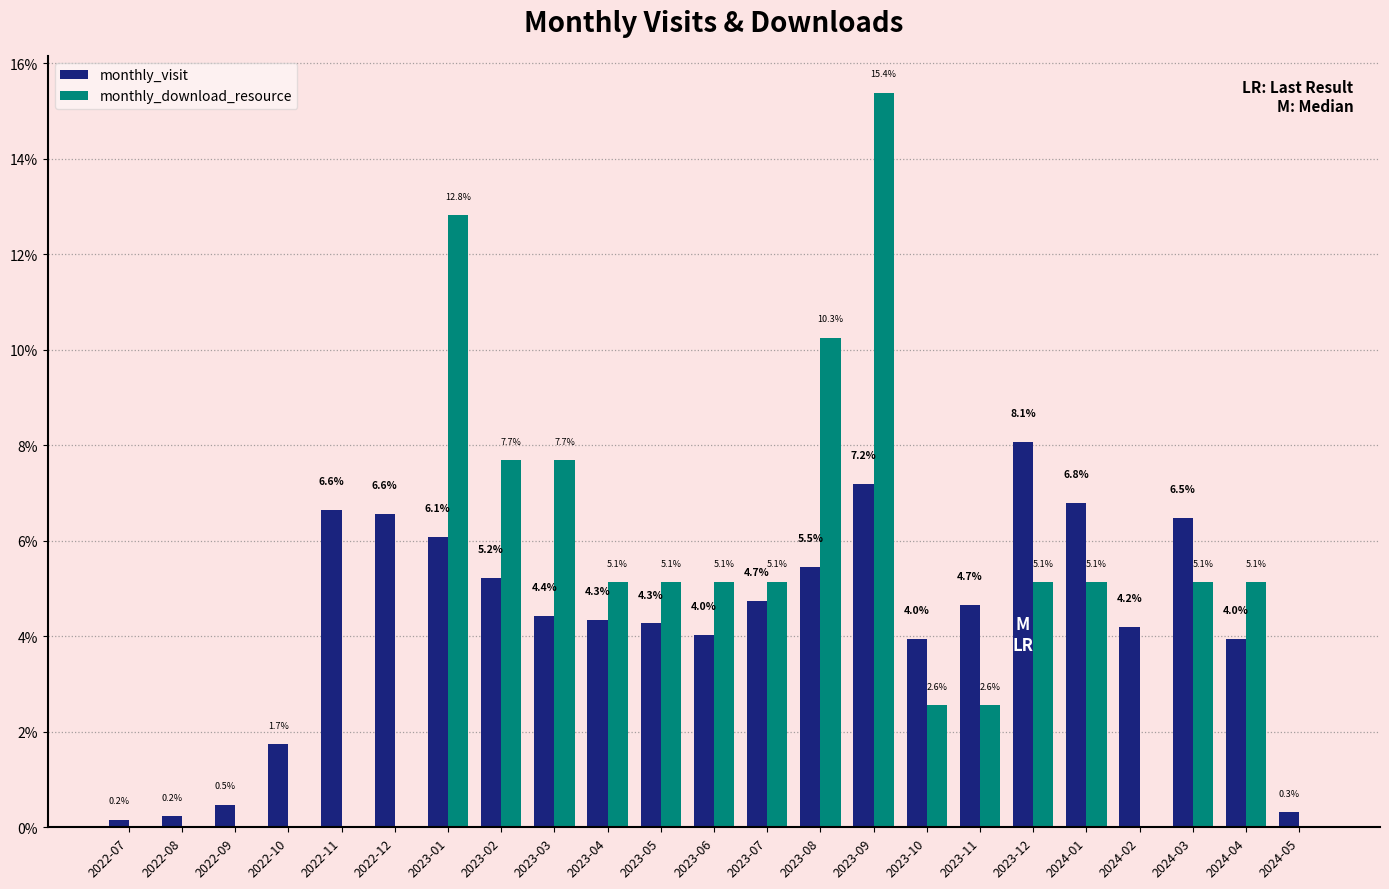

Which series changed the most between 2022-08 and 2023-11?

monthly_visit